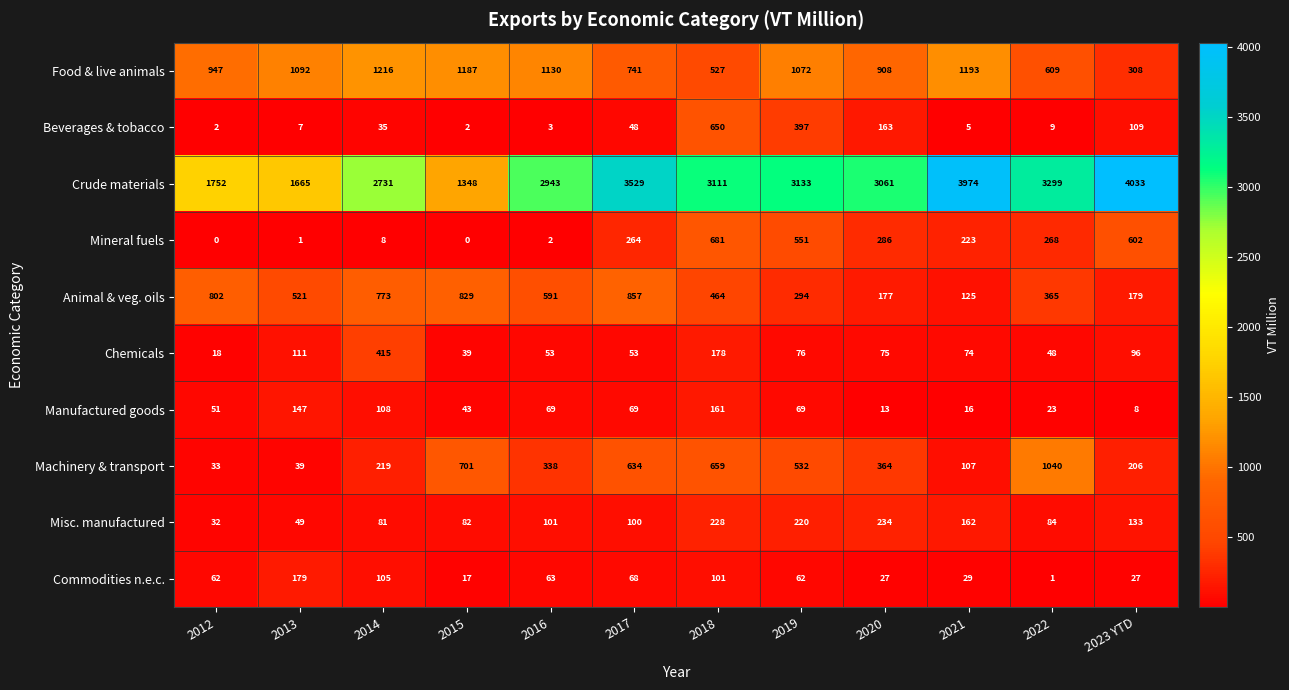

What is the difference between the highest and lowest values at 2023 YTD?

4025